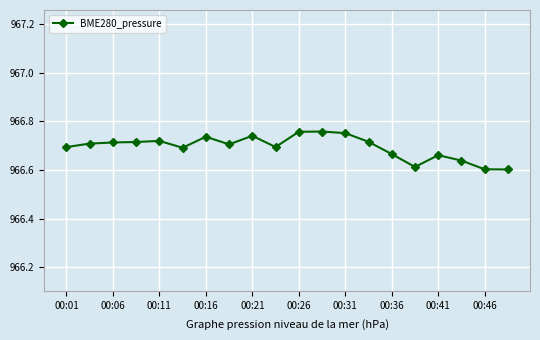

True or false: the data has more than 2 interior local peaks.

True